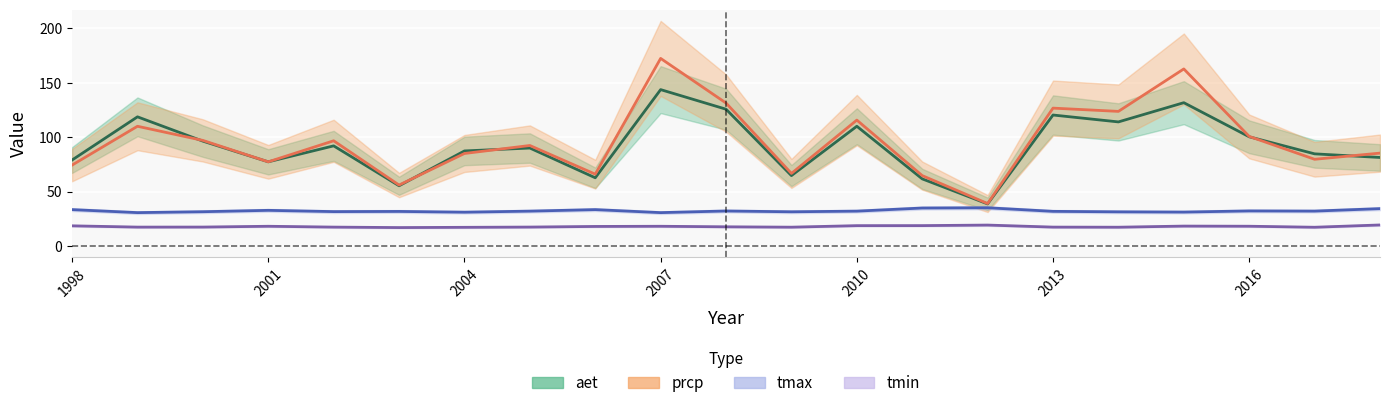

Where is the first local minimum for aet?

2001